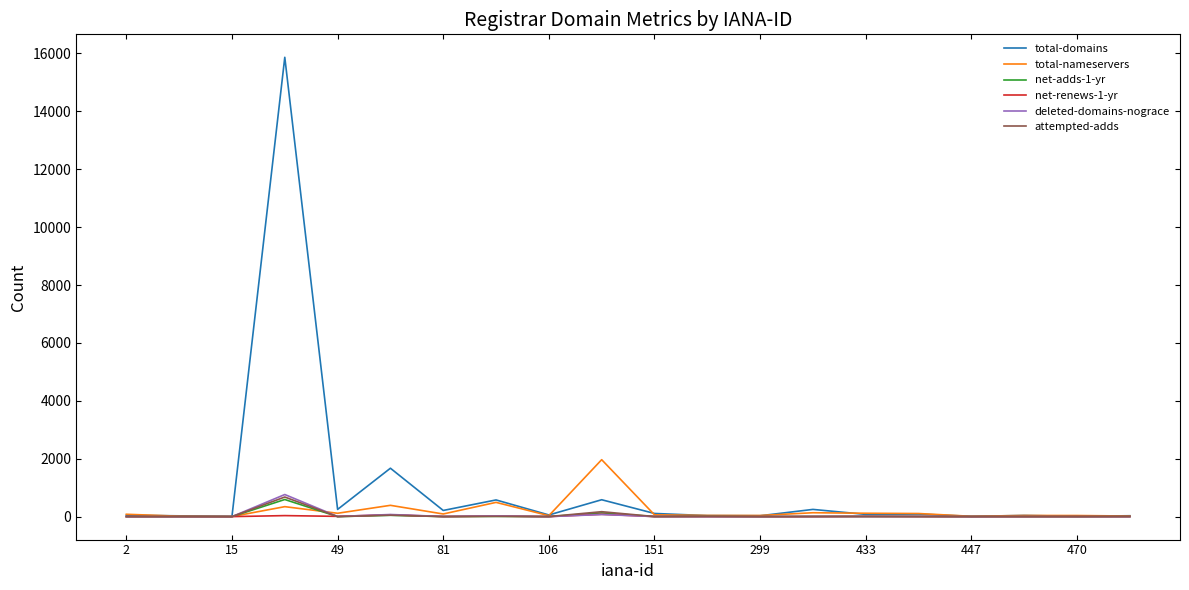

What is the highest value of the total-domains series?

15868